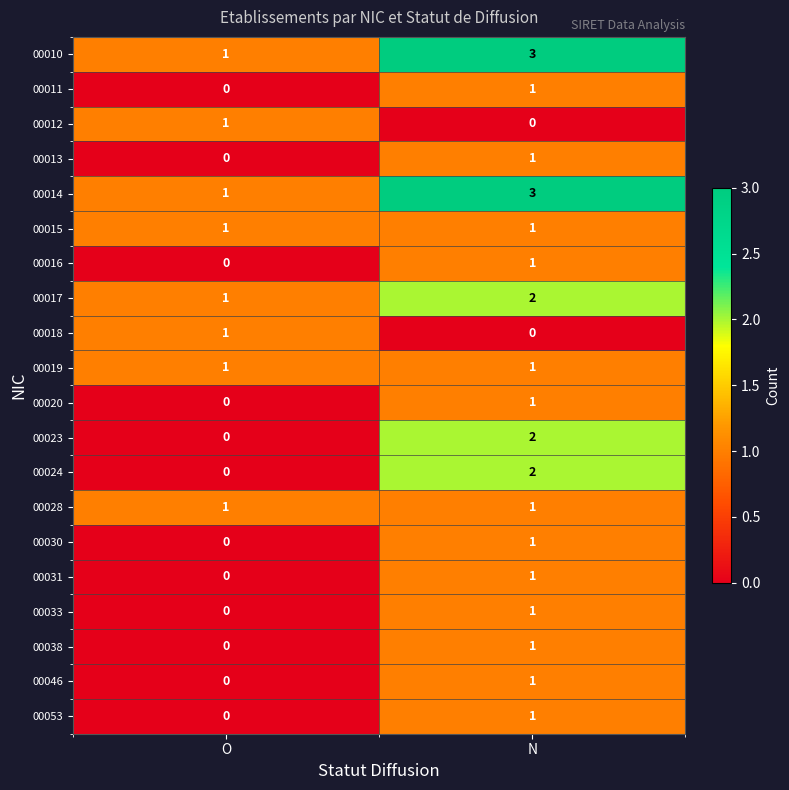

Count the number of data series in this chart.

20